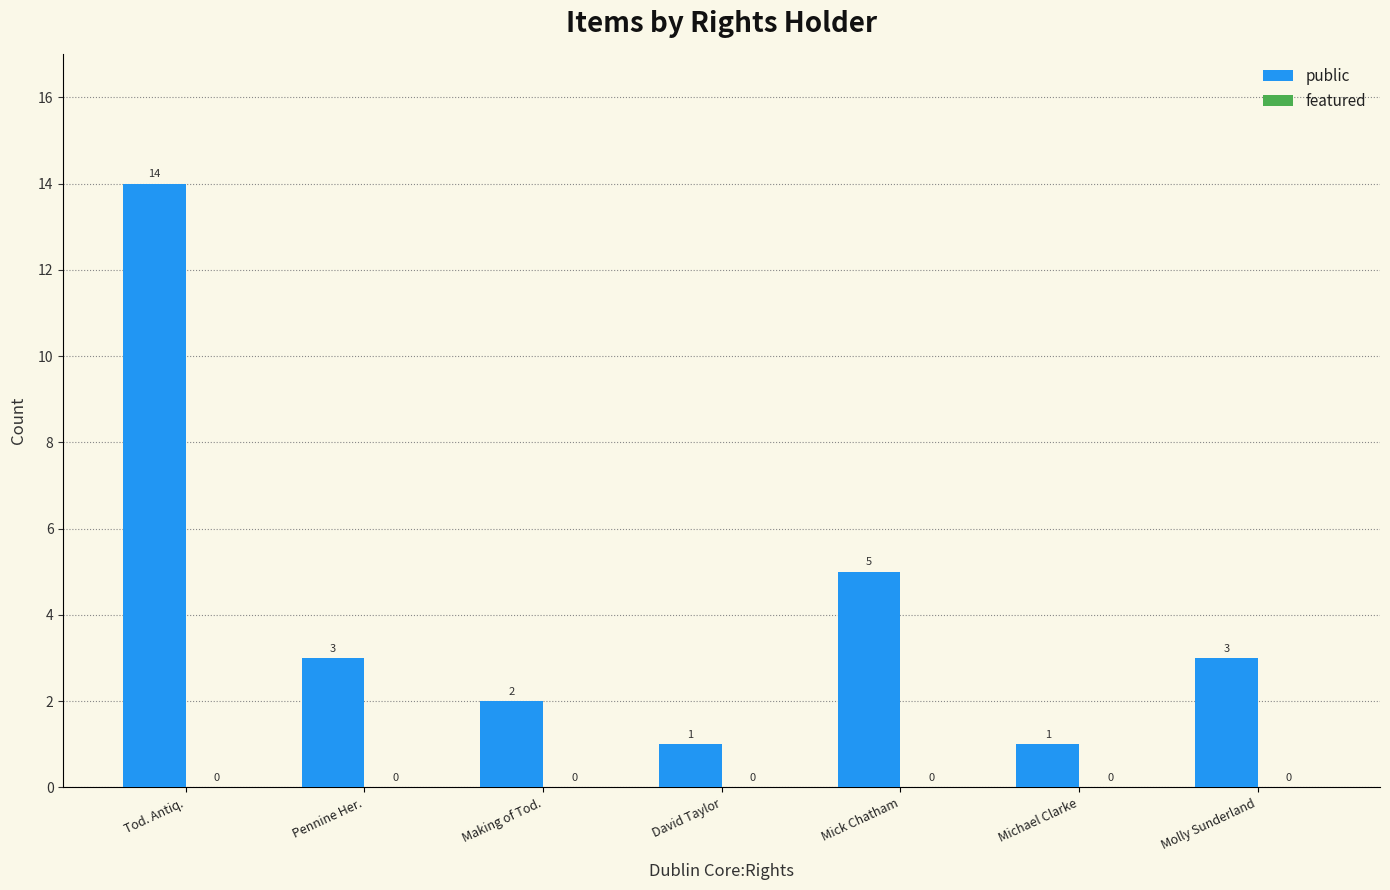

Approximately how many times larger is the value at Pennine Her. compared to Michael Clarke?

3.0